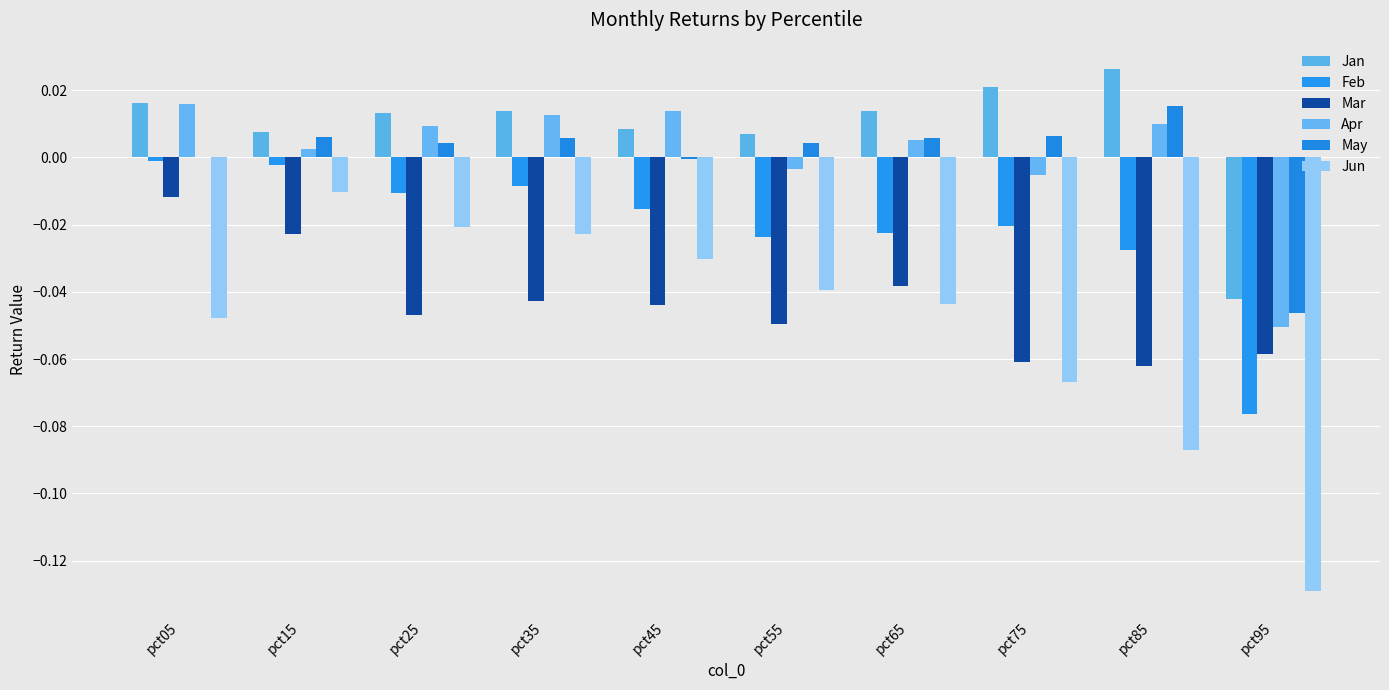

What is the sum of all Jun values?

-0.5